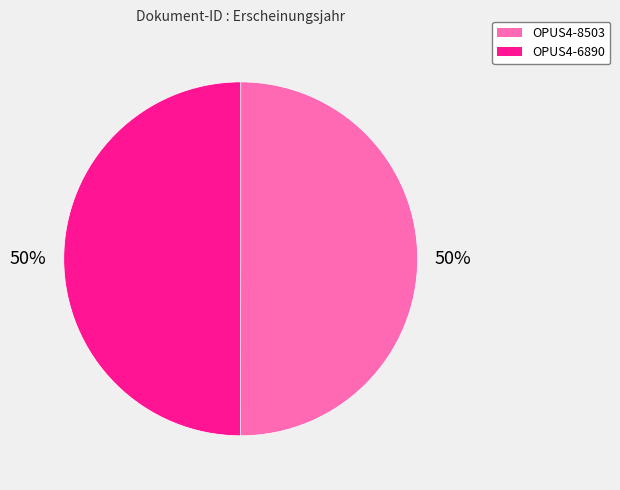

To the nearest percent, what portion does OPUS4-6890 represent?

50%